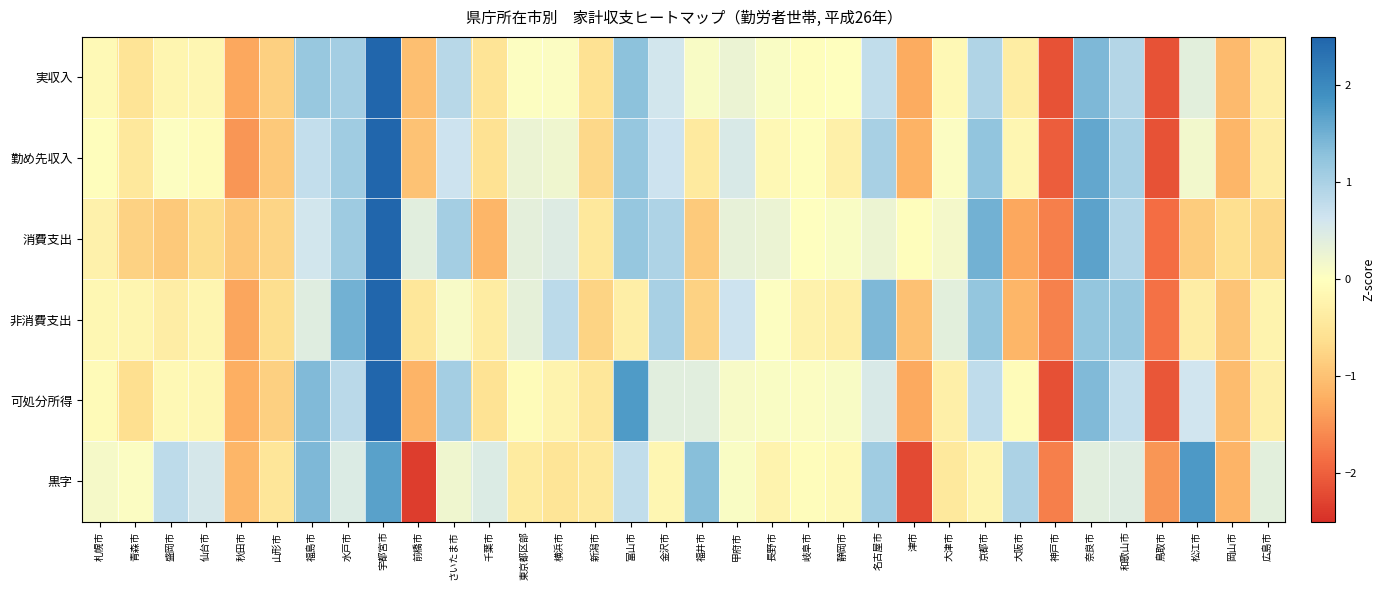

At 大阪市, list the series in order from largest to smallest.

黒字, 可処分所得, 勤め先収入, 実収入, 非消費支出, 消費支出